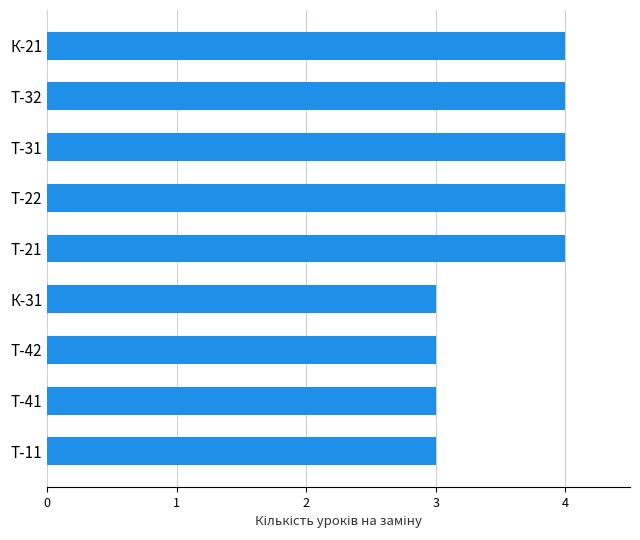

Approximately how many times larger is the value at Т-22 compared to К-31?

1.3